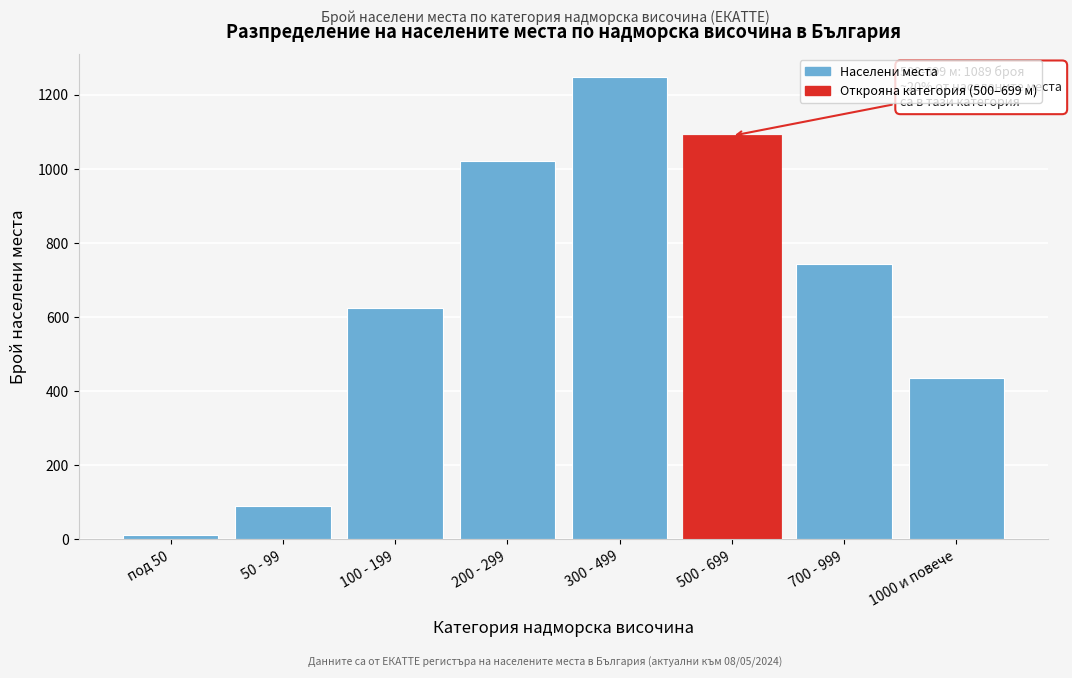

Reading left to right, list all the values displayed in this chart.

12	89	623	1021	1247	1089	743	435